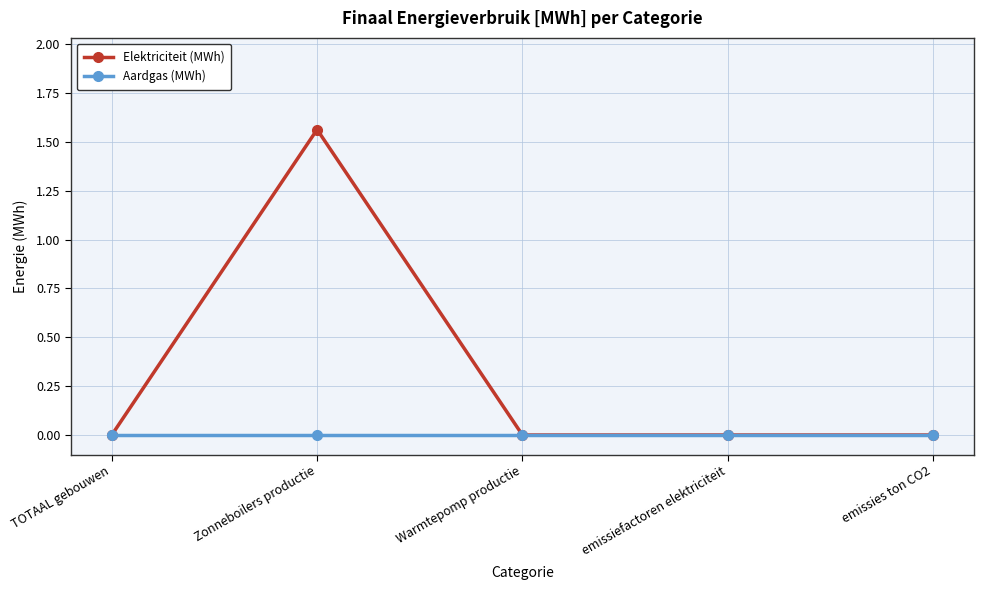

At which label does Elektriciteit (MWh) reach its peak?

Zonneboilers productie